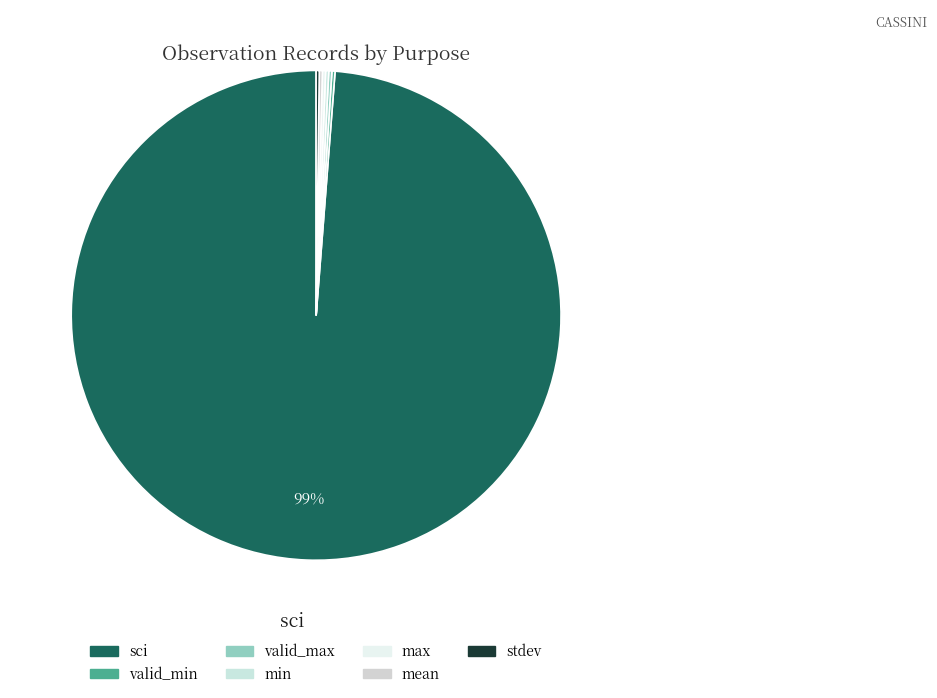

Is it true that stdev is 0% of the pie?

True